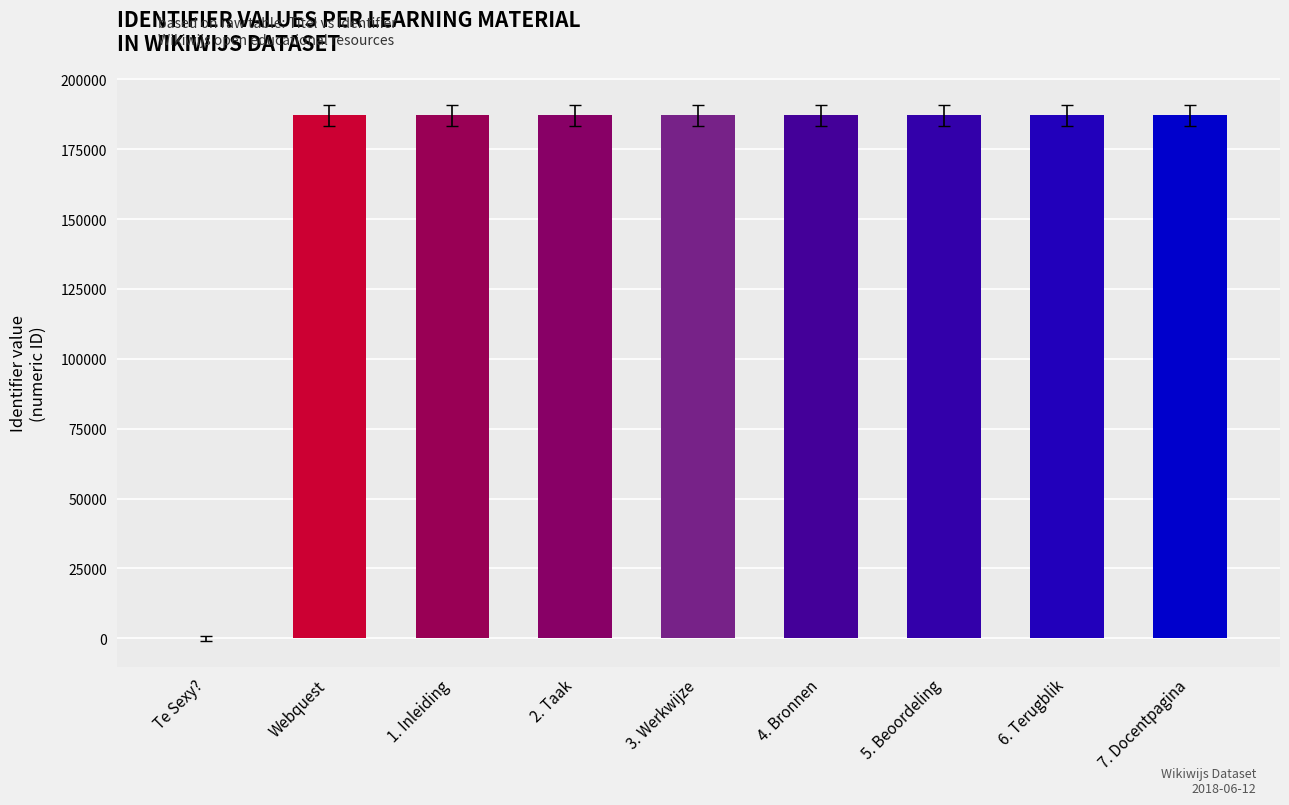

What is the sum of all values?

1496371